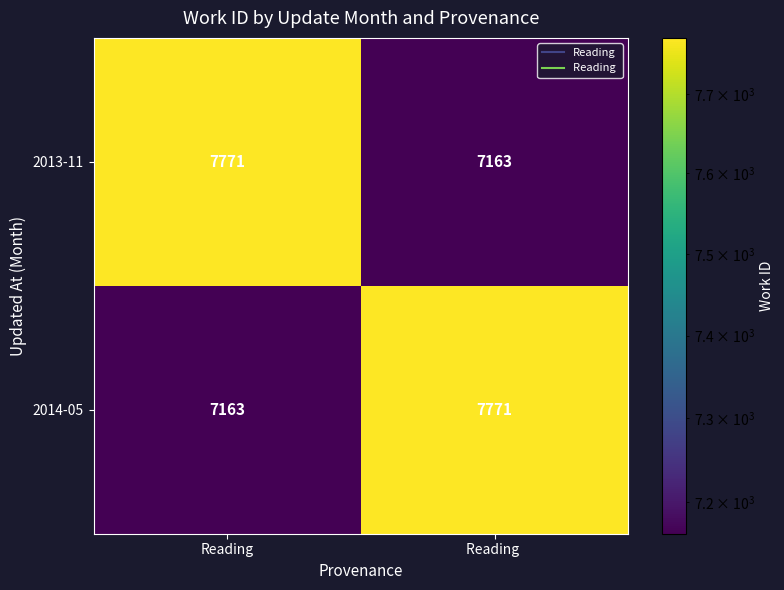

The value of 2013-11 at Reading  is 1964. True or false?

False